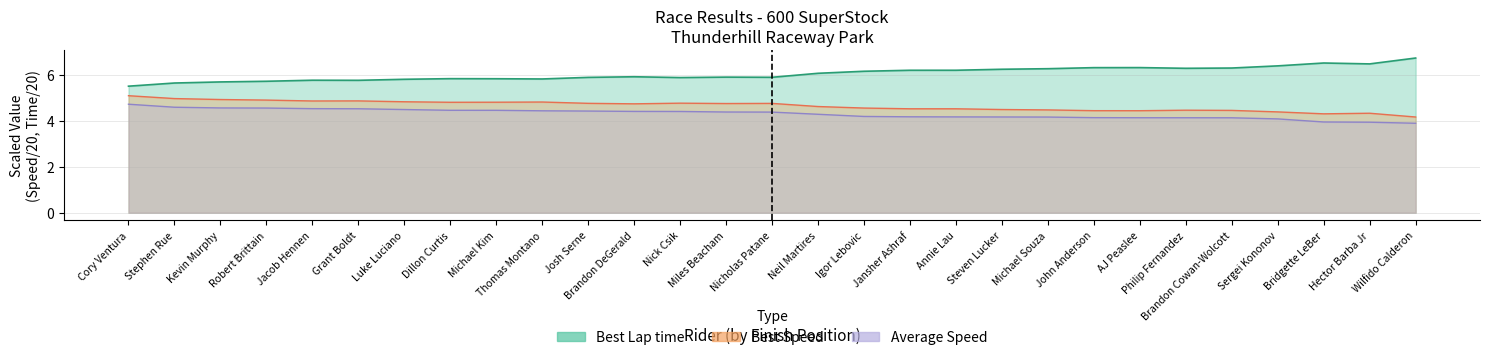

What is the sum of the Best Speed values at Kevin Murphy and Grant Boldt?

9.8